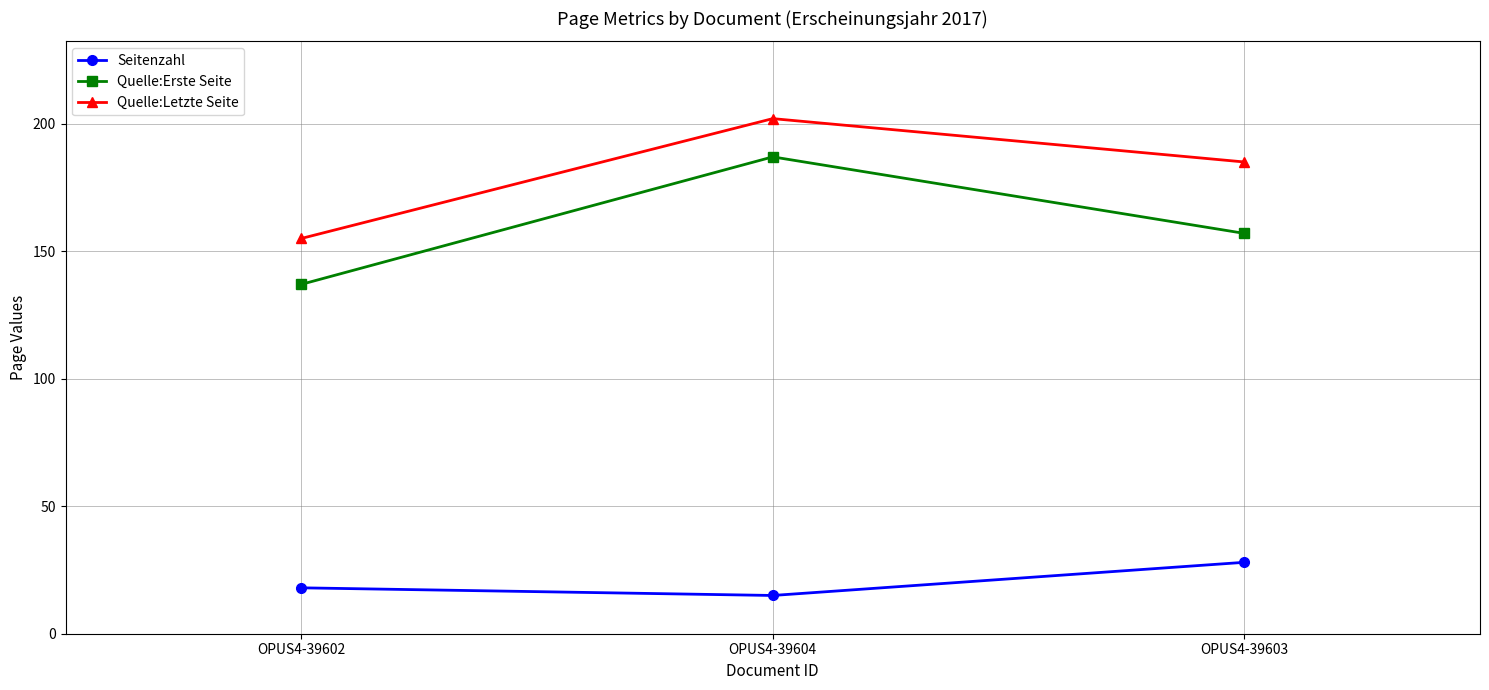

What is the label of the 3rd point from the right?

OPUS4-39602